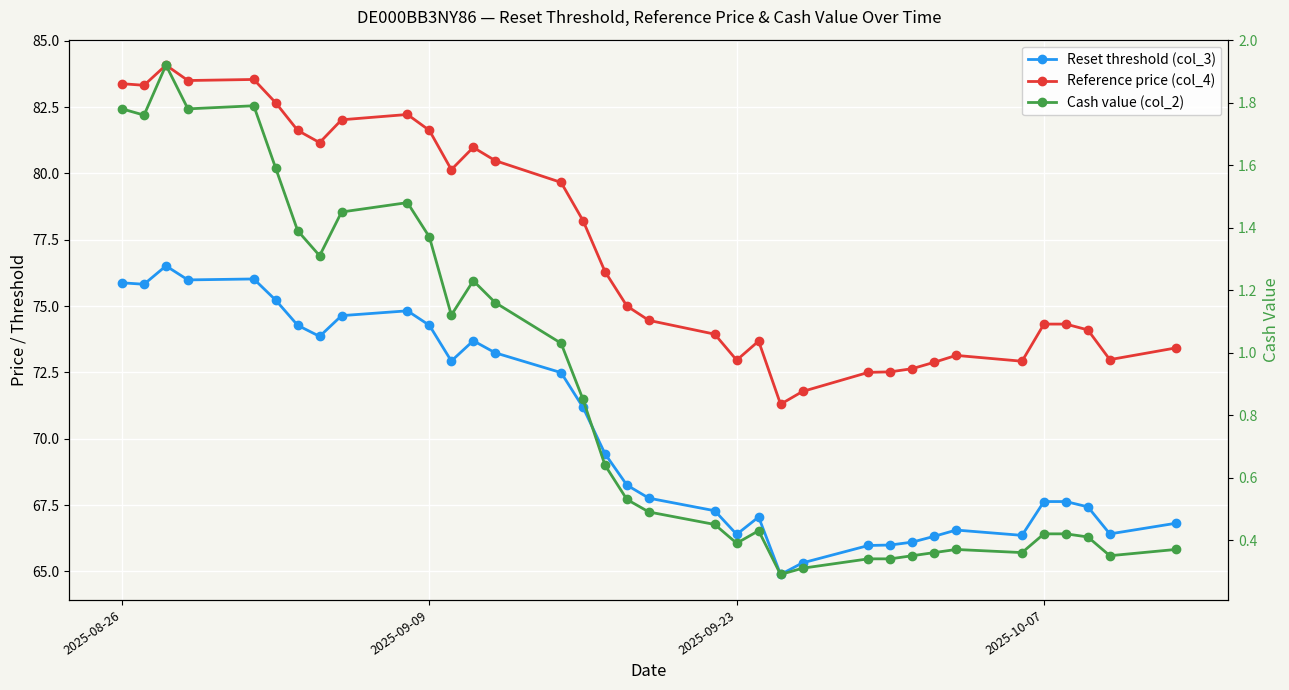

True or false: Reset threshold (col_3) and Cash value (col_2) cross at least once.

False